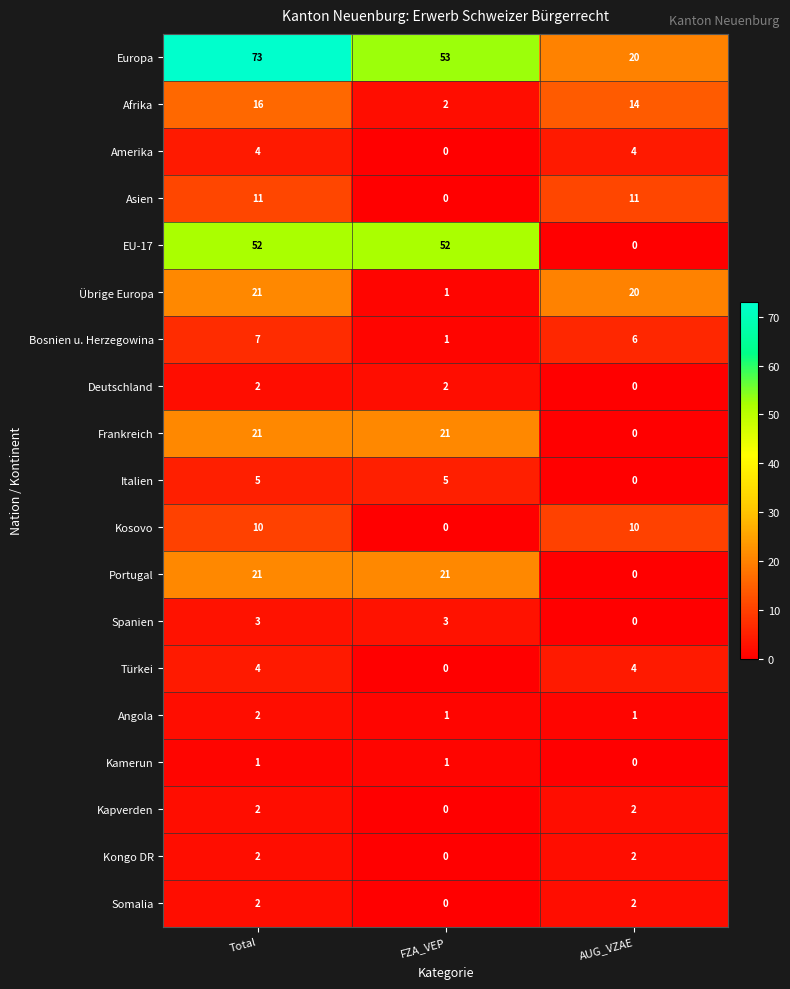

What is the sum of all Angola values?

4